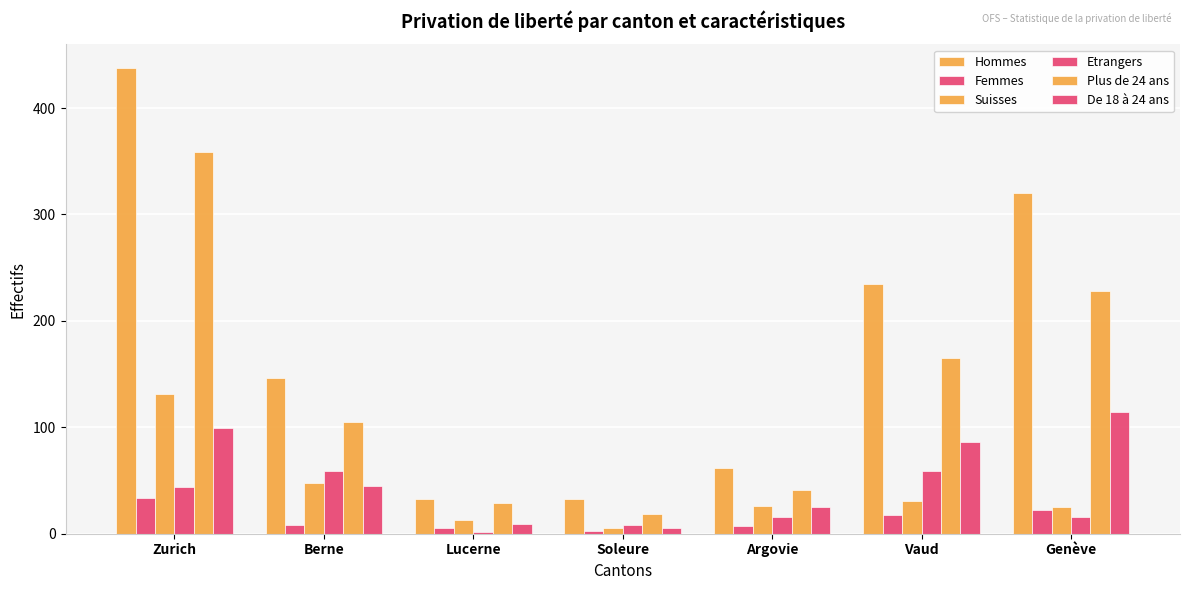

Reading left to right, list all the values displayed in this chart.

Hommes: Zurich=438	Berne=146	Lucerne=33	Soleure=33	Argovie=62	Vaud=235	Genève=320
Femmes: Zurich=34	Berne=8	Lucerne=5	Soleure=3	Argovie=7	Vaud=18	Genève=22
Suisses: Zurich=131	Berne=48	Lucerne=13	Soleure=5	Argovie=26	Vaud=31	Genève=25
Etrangers: Zurich=44	Berne=59	Lucerne=2	Soleure=8	Argovie=16	Vaud=59	Genève=16
Plus de 24 ans: Zurich=359	Berne=105	Lucerne=29	Soleure=19	Argovie=41	Vaud=165	Genève=228
De 18 à 24 ans: Zurich=99	Berne=45	Lucerne=9	Soleure=5	Argovie=25	Vaud=86	Genève=114